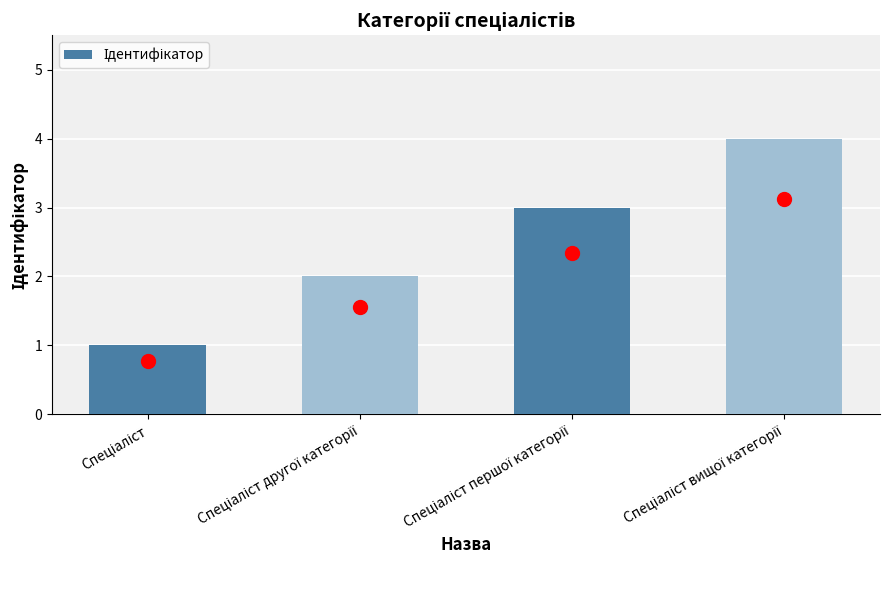

What is the greatest value displayed?

4